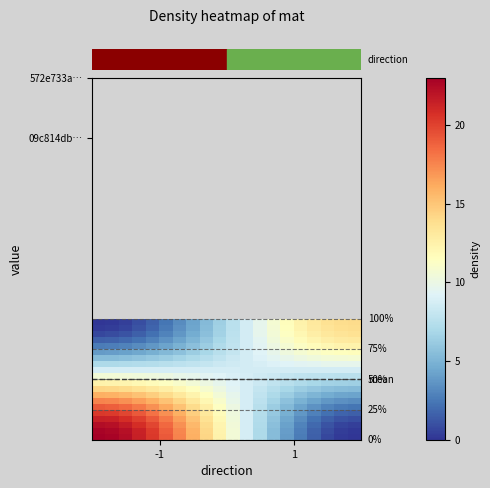

At which category is the sum across all series the highest?

-1